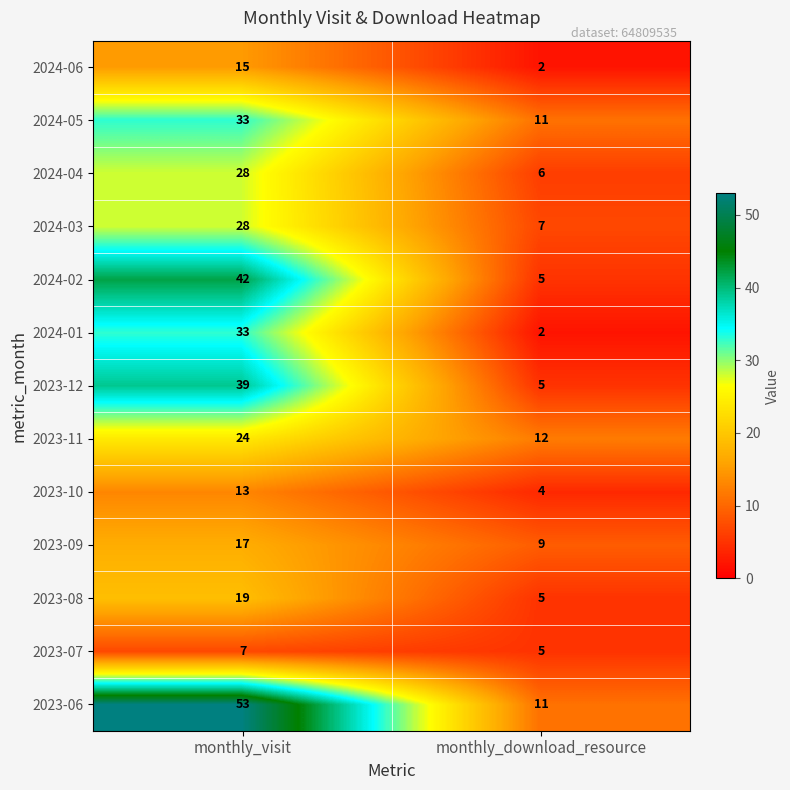

Which series changed the most between monthly_visit and monthly_download_resource?

2023-06